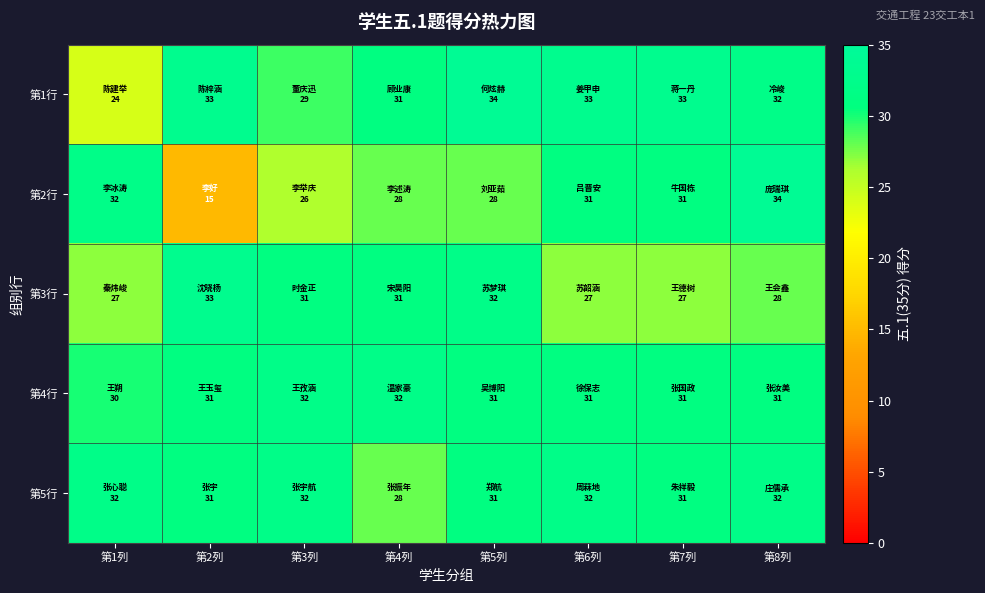

At how many categories does at least one series exceed 16?

8